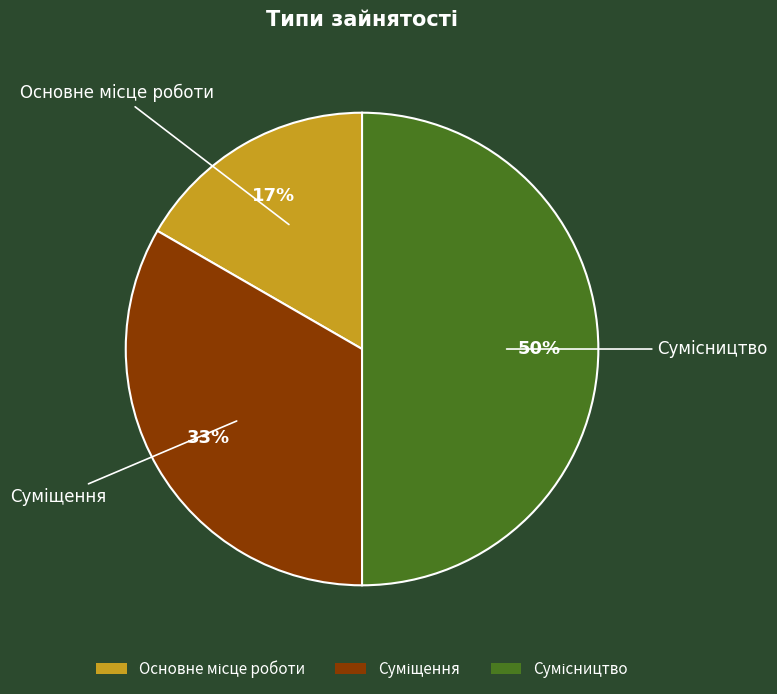

To the nearest percent, what is the average slice percentage?

33%